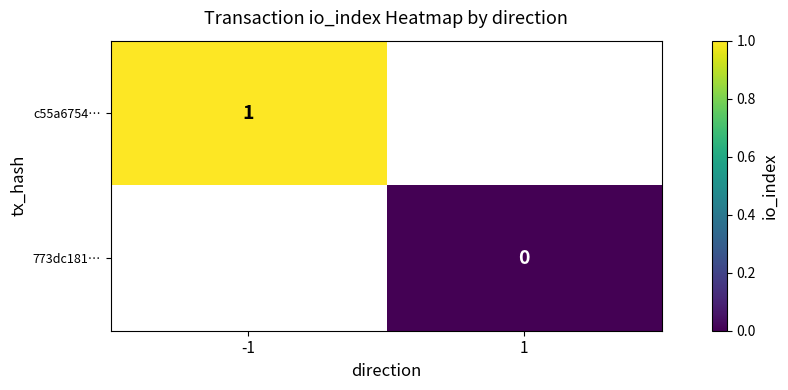

Is the value of c55a6754… at -1 greater than the value of 773dc181… at 1?

Yes